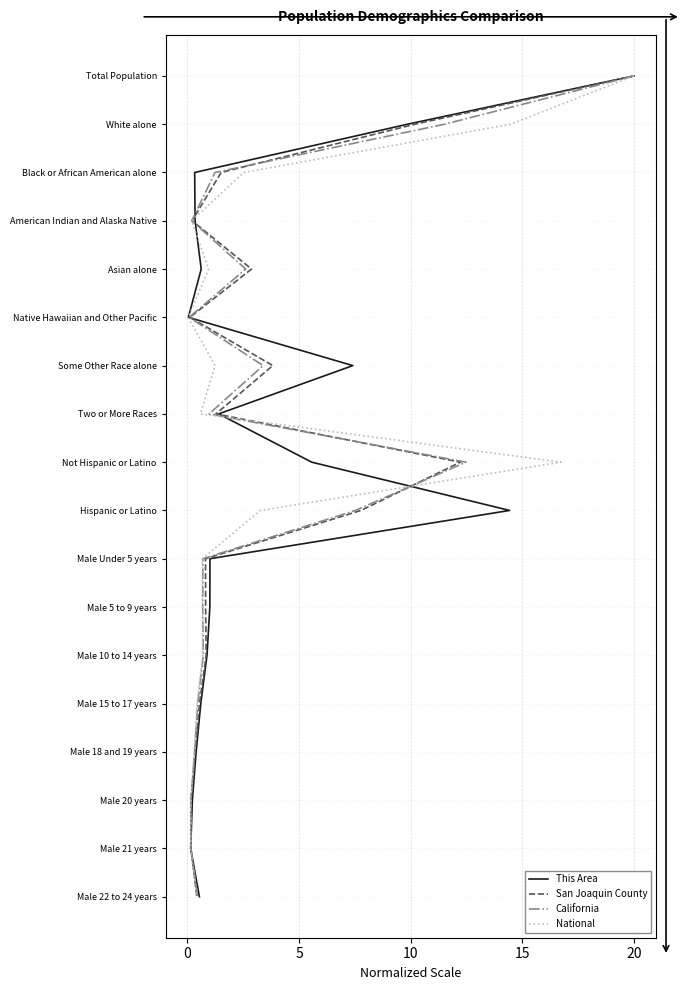

Is the value of National at 15 greater than the value of San Joaquin County at 20?

No